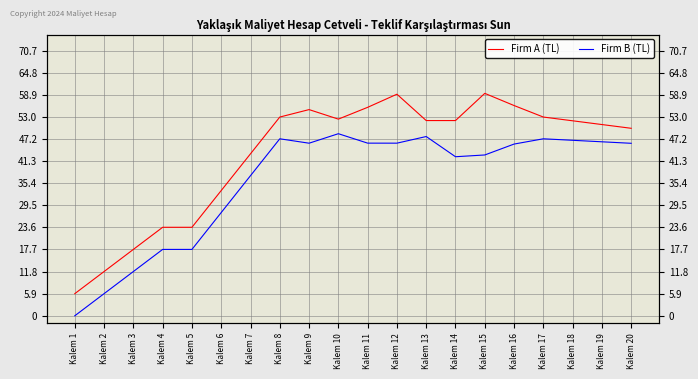

What is the sum of the Firm A (TL) values at Kalem 7 and Kalem 12?

102.3